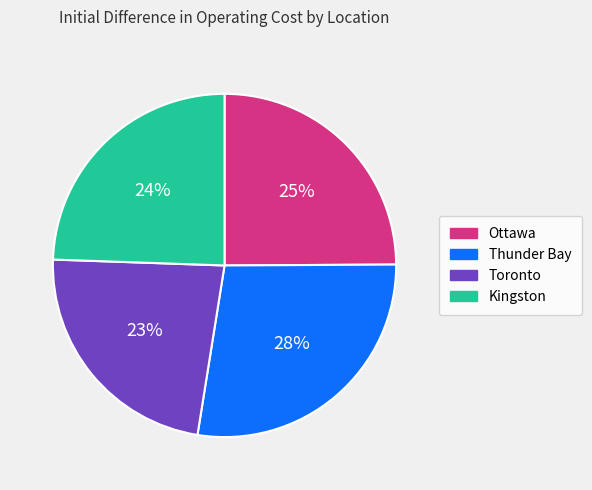

How many segments does this pie chart have?

4